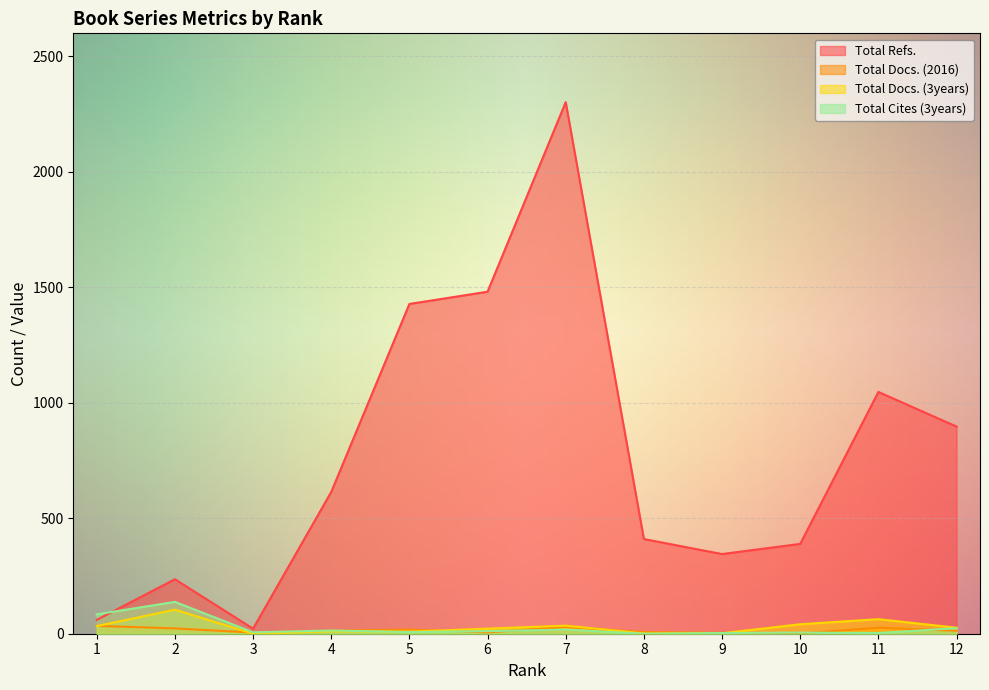

What are all the series names shown in the legend?

Total Refs., Total Docs. (2016), Total Docs. (3years), Total Cites (3years)